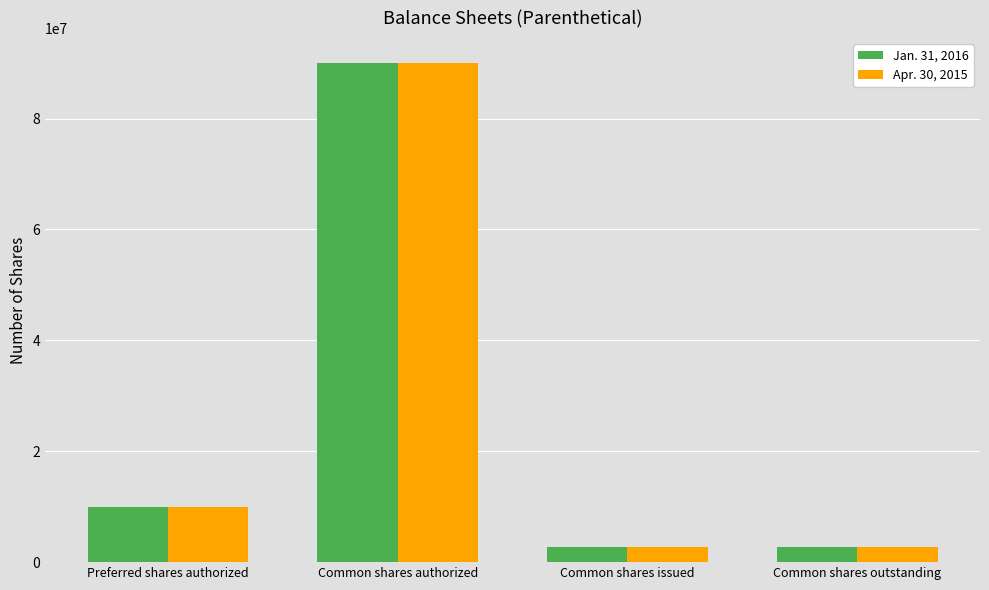

What is the value of the Jan. 31, 2016 bar at the 3rd from the left?

2790000